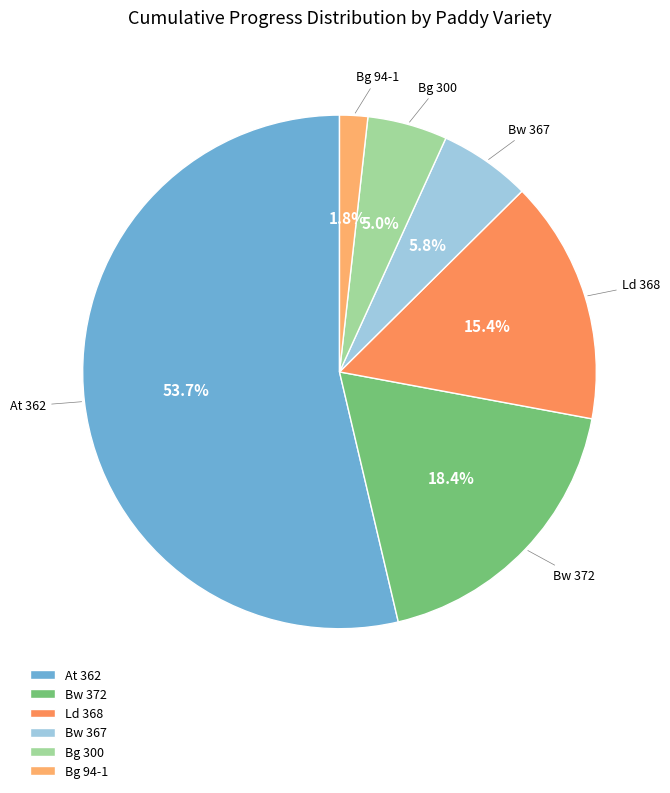

What percentage do Bw 367 and Bg 300 together represent?

10.8%